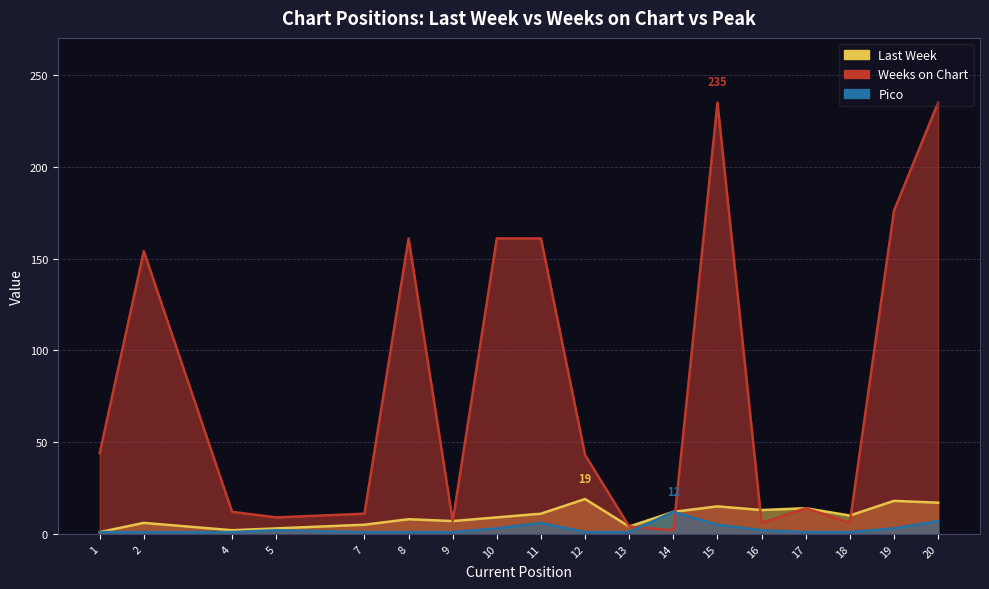

How many data points does each series have?

18